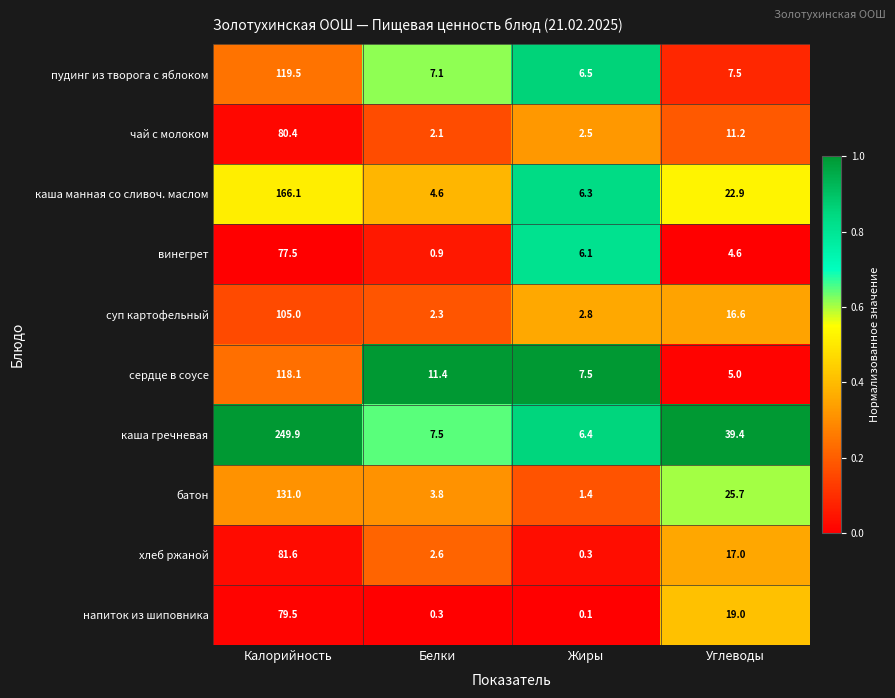

At which category is the sum across all series the highest?

Калорийность